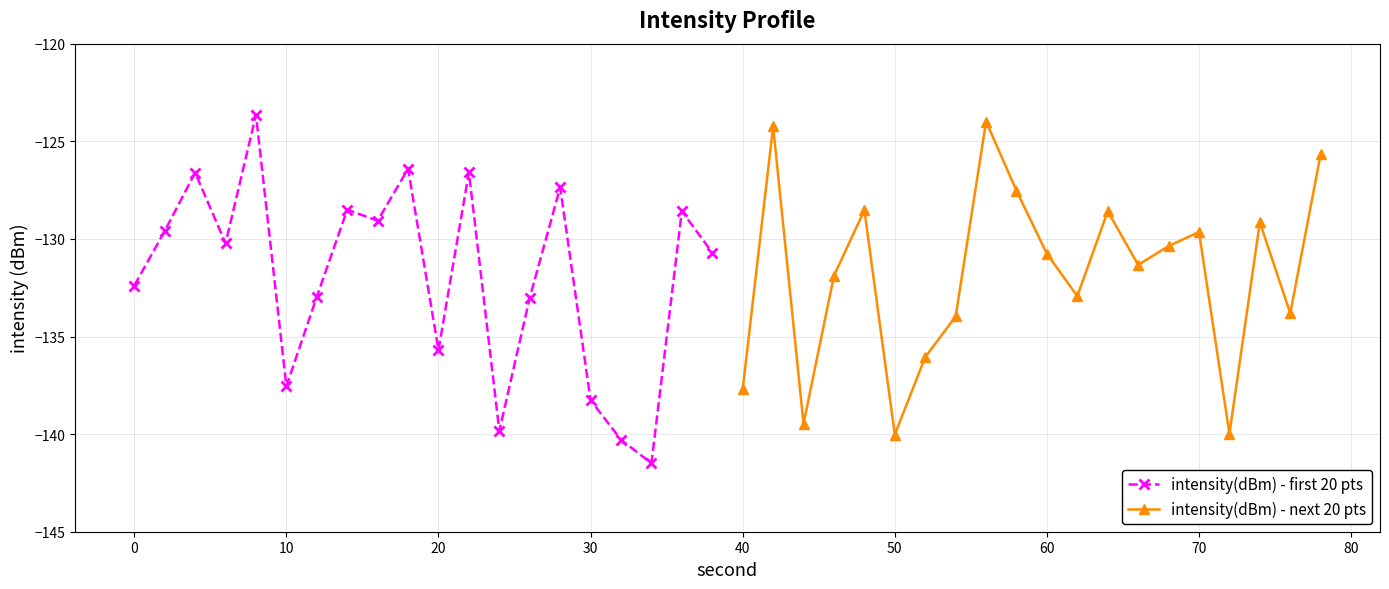

What is the value of the intensity(dBm) - next 20 pts point at the 6th from the left?

-140.0